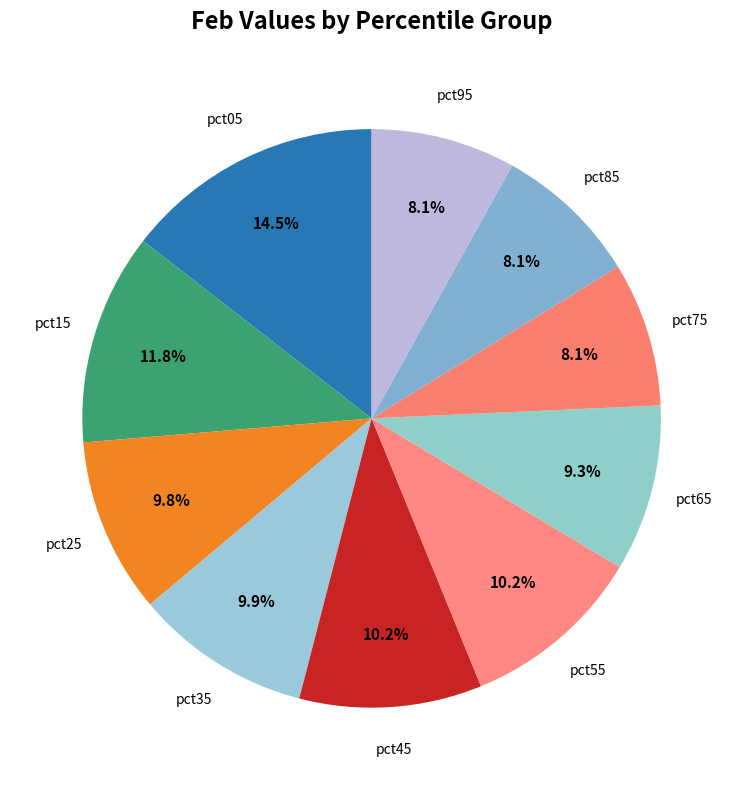

What is the largest slice in the pie chart?

pct05